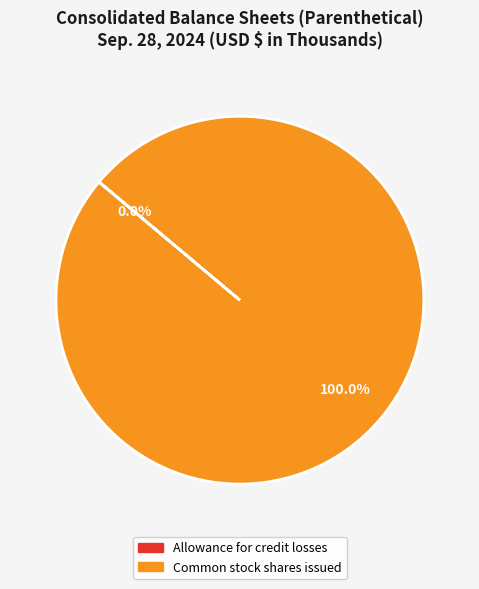

Which slice is the largest?

Common stock shares issued